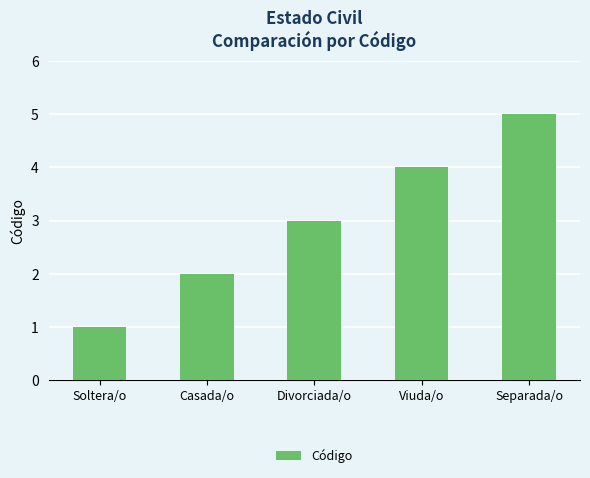

What is the label of the 2nd bar from the right?

Viuda/o